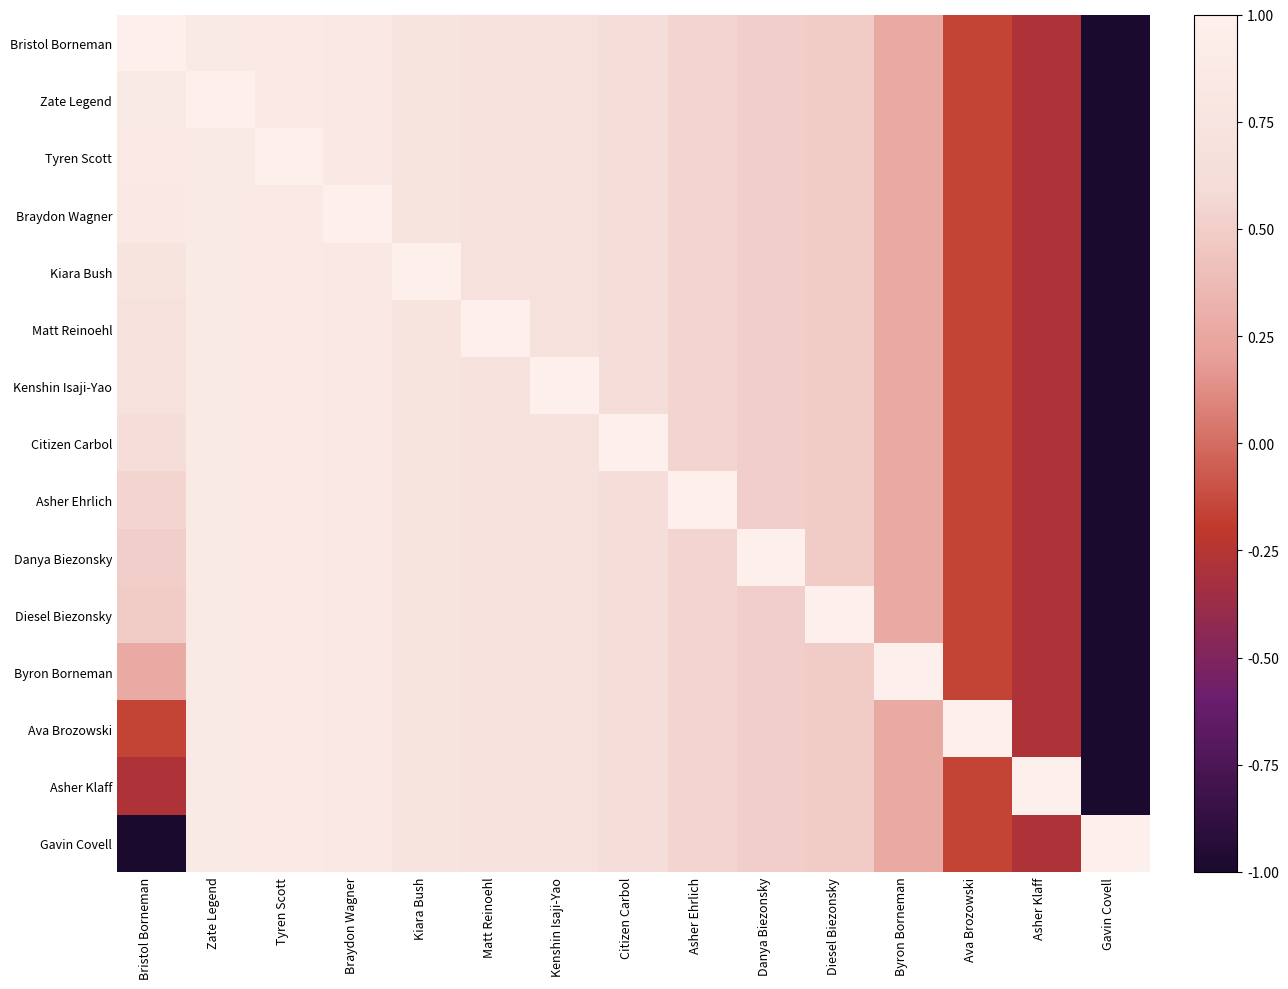

Rank the series at Bristol Borneman from lowest to highest value.

Gavin Covell, Asher Klaff, Ava Brozowski, Byron Borneman, Diesel Biezonsky, Danya Biezonsky, Asher Ehrlich, Citizen Carbol, Kenshin Isaji-Yao, Matt Reinoehl, Kiara Bush, Braydon Wagner, Tyren Scott, Zate Legend, Bristol Borneman